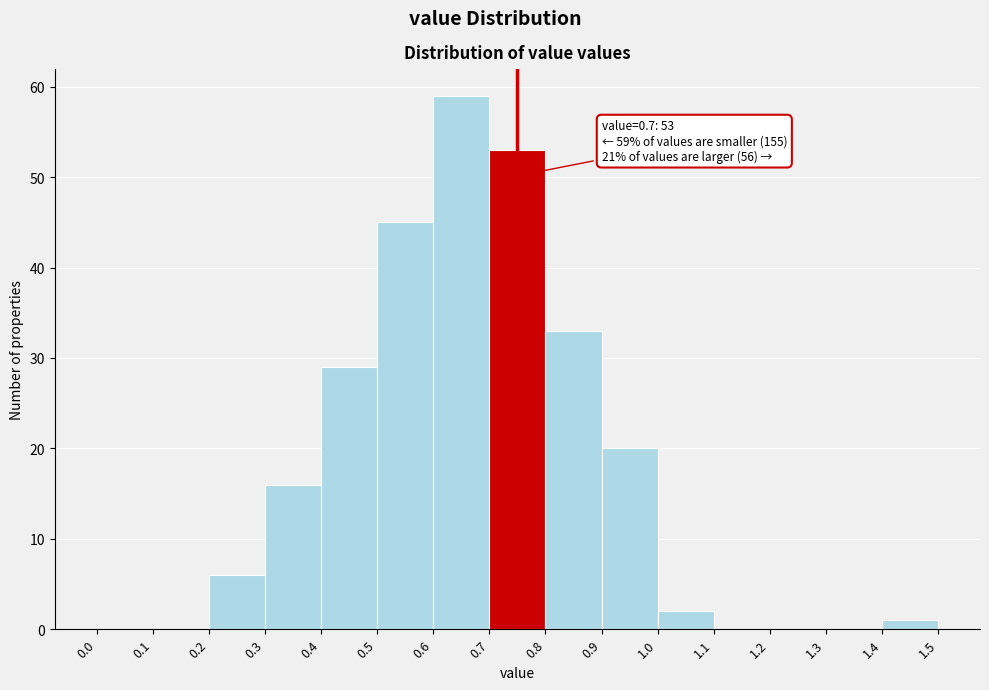

Which range on the x-axis has the tallest bar?

0.6 to 0.7